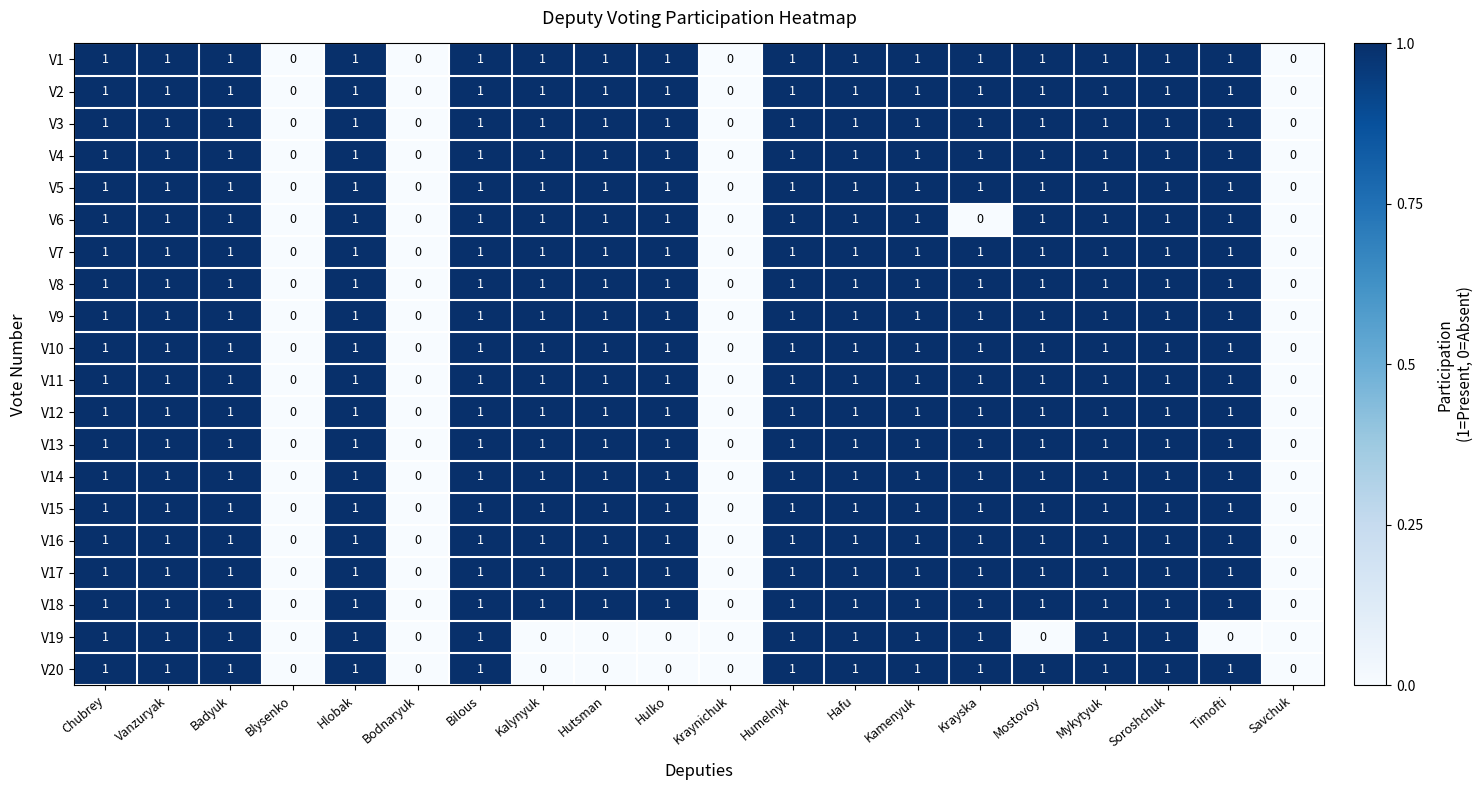

The value of V18 at Bilous is 2. True or false?

False